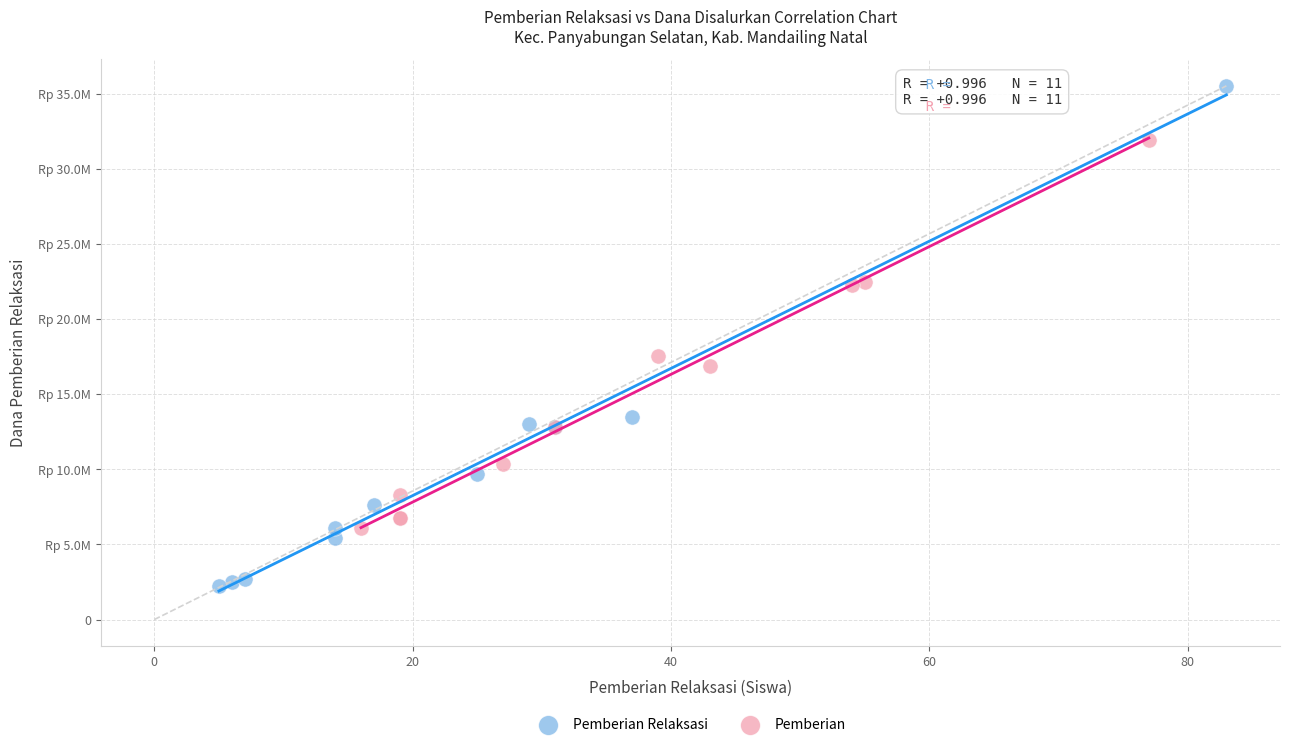

What are all the series names shown in the legend?

Pemberian Relaksasi, Pemberian